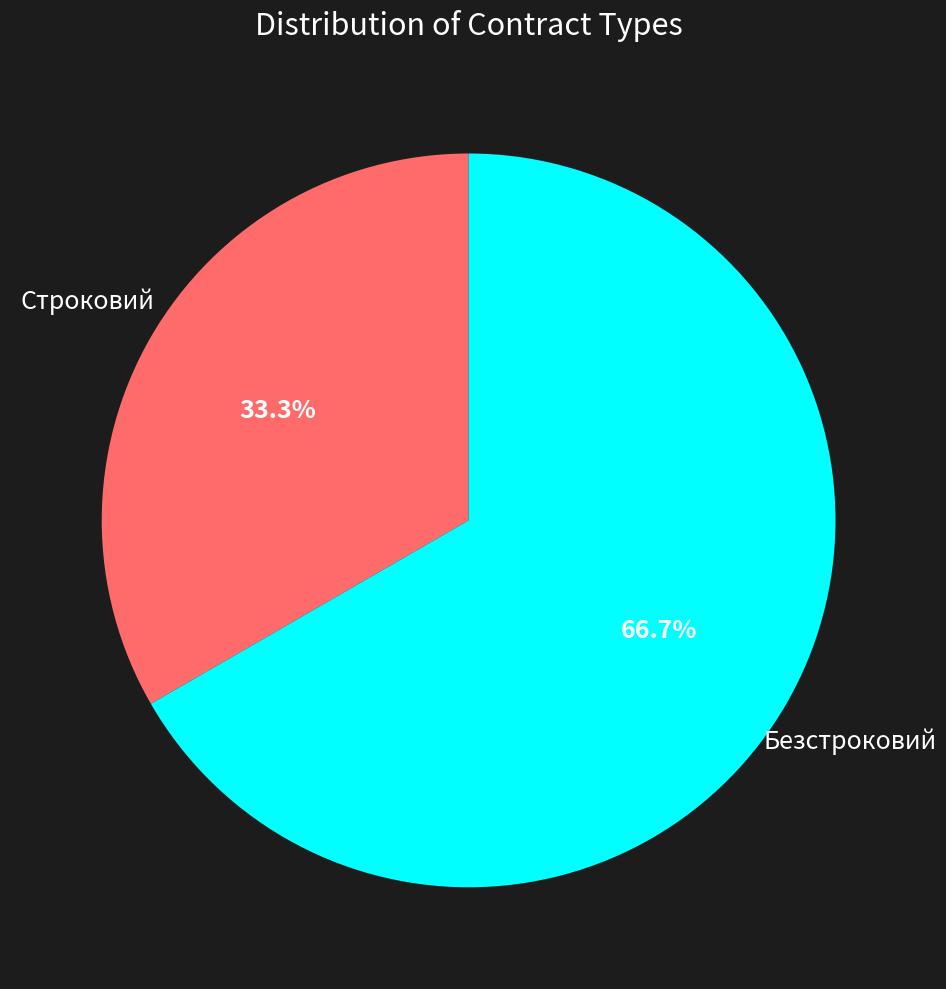

Is there a majority slice in this chart?

Yes